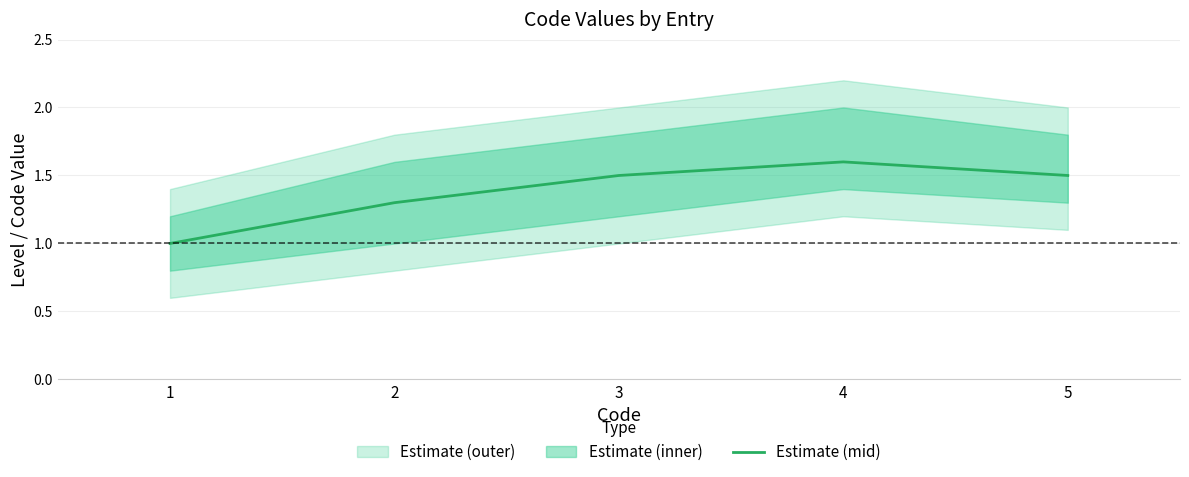

Which label corresponds to the largest value in the chart?

4